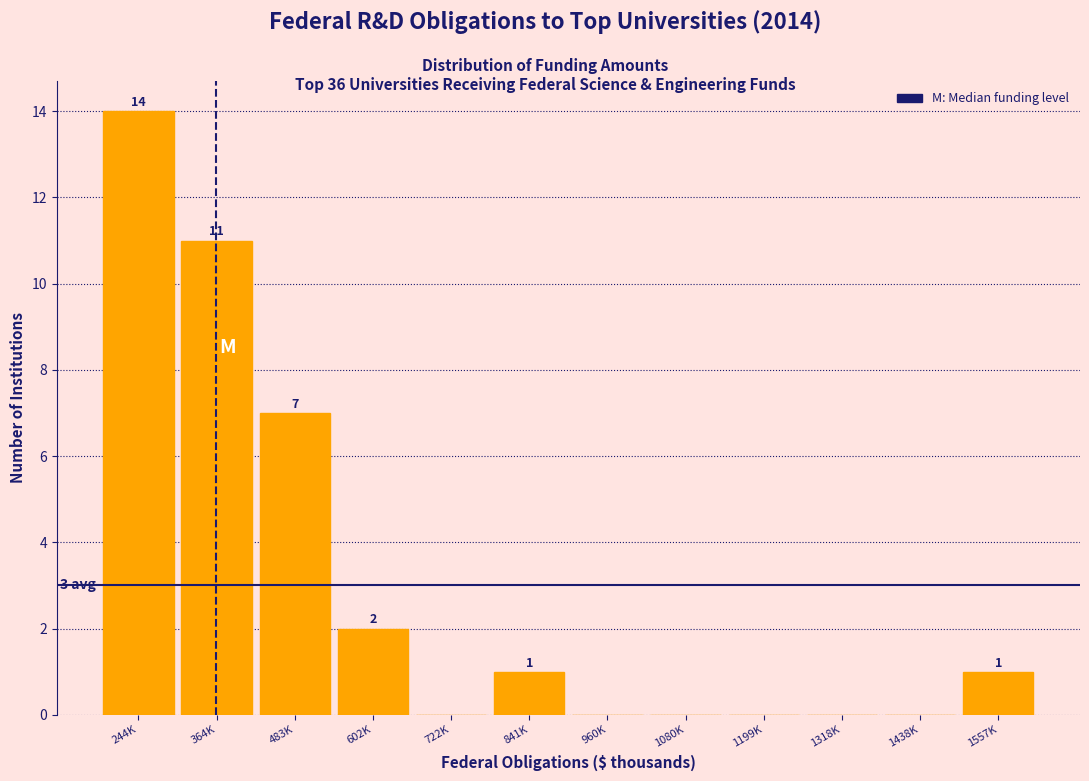

Reading left to right, transcribe all the data shown in this chart.

244K=14	364K=11	483K=7	602K=2	722K=0	841K=1	960K=0	1080K=0	1199K=0	1318K=0	1438K=0	1557K=1